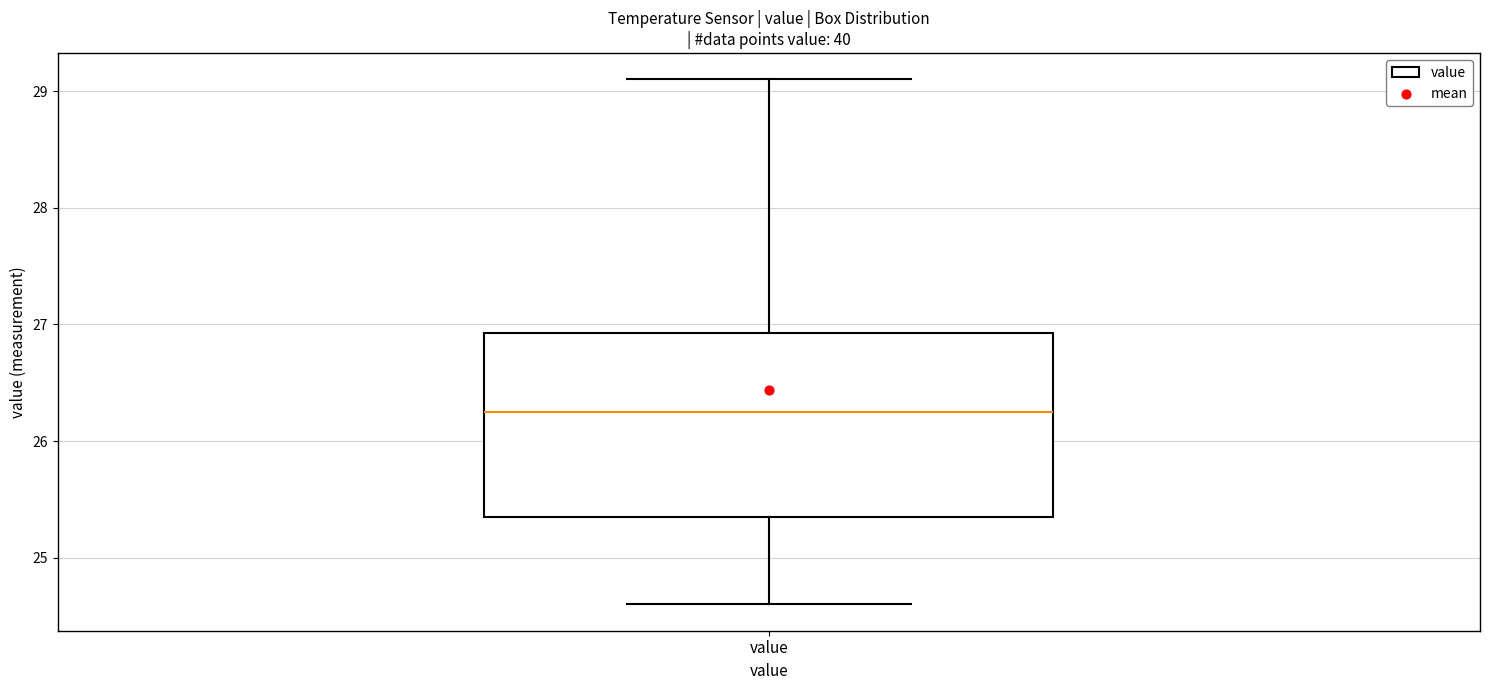

Where is the upper edge of the box for value on the y-axis? The values are not printed on the chart, so give them approximately, as read against the axis.

26.9